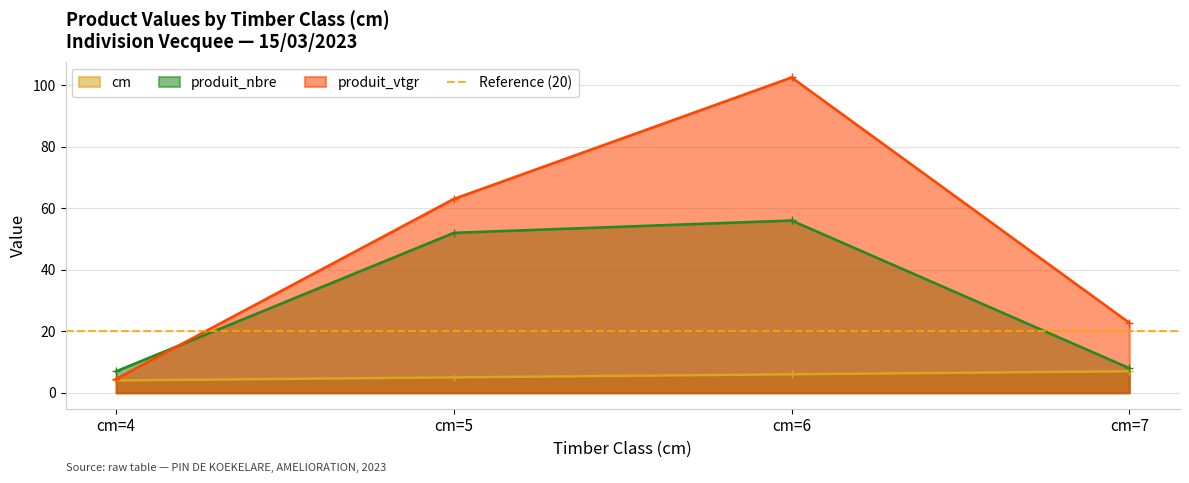

At how many categories does at least one series exceed 6?

4